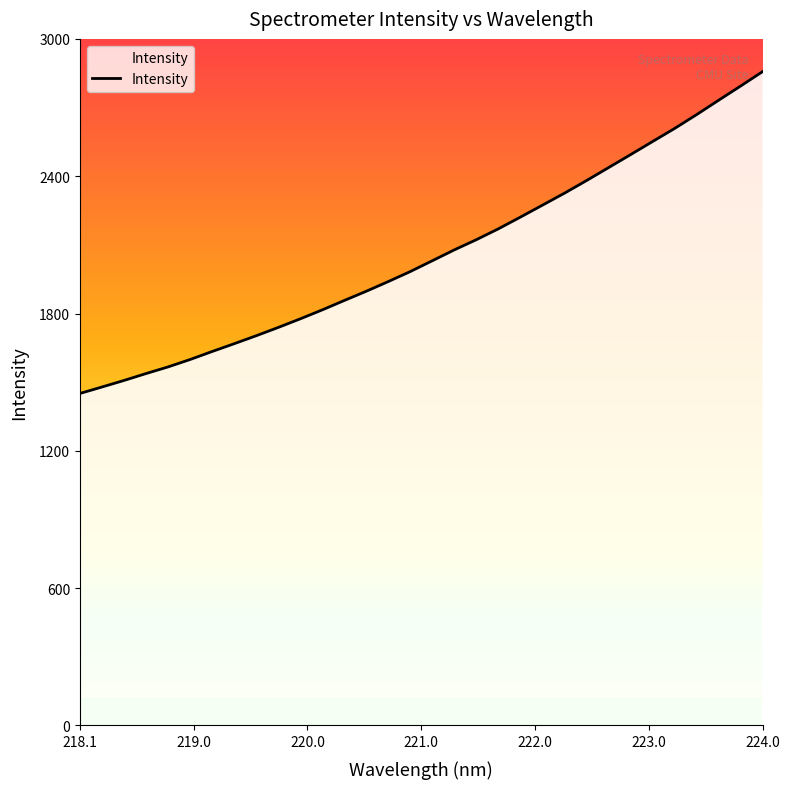

What is the difference between the maximum and minimum values?

1407.0